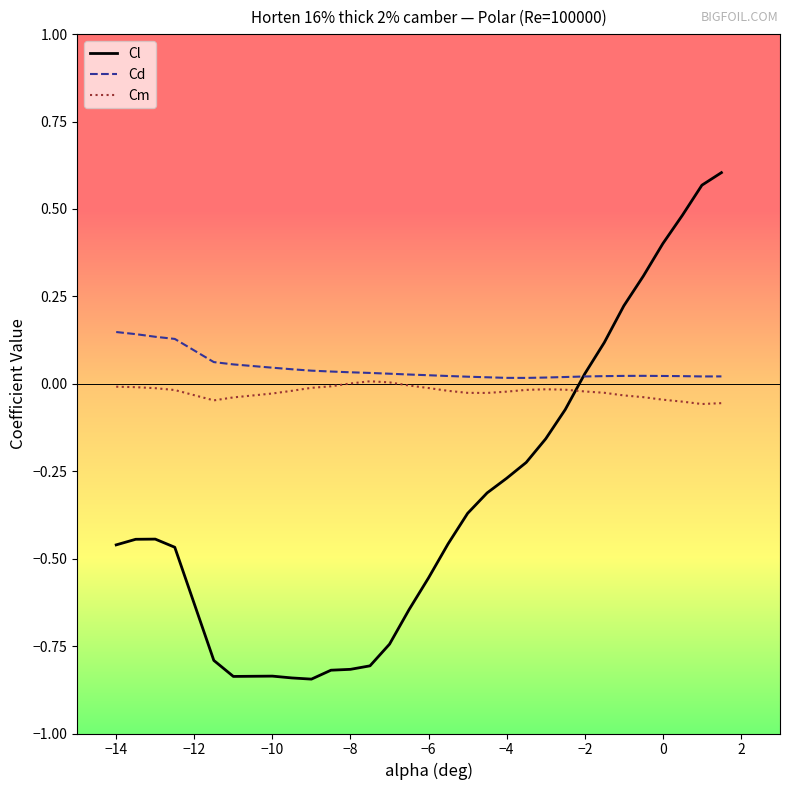

List the series in order of their peak value, lowest first.

Cm, Cd, Cl